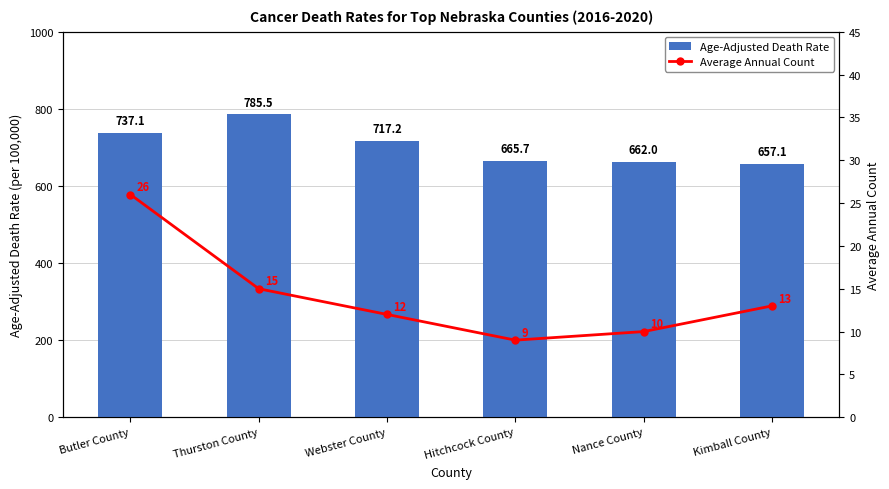

Which category has the lowest value across all series?

Hitchcock County